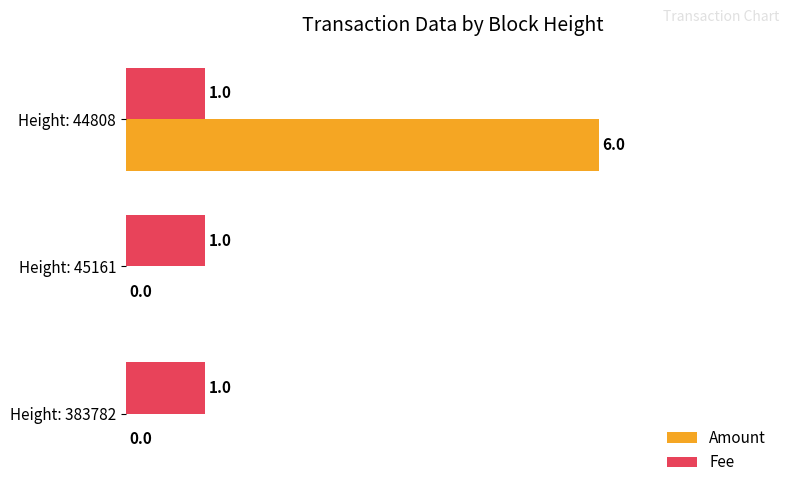

True or false: Fee has a value of 2 at Height: 45161.

False